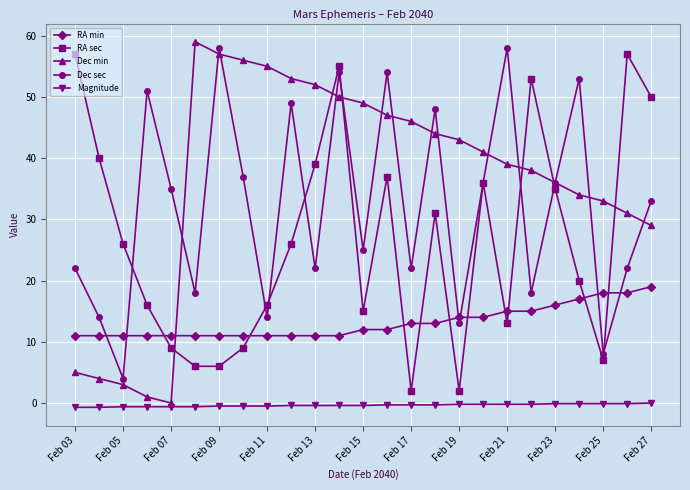

What is the highest value of the Dec min series?

59.0